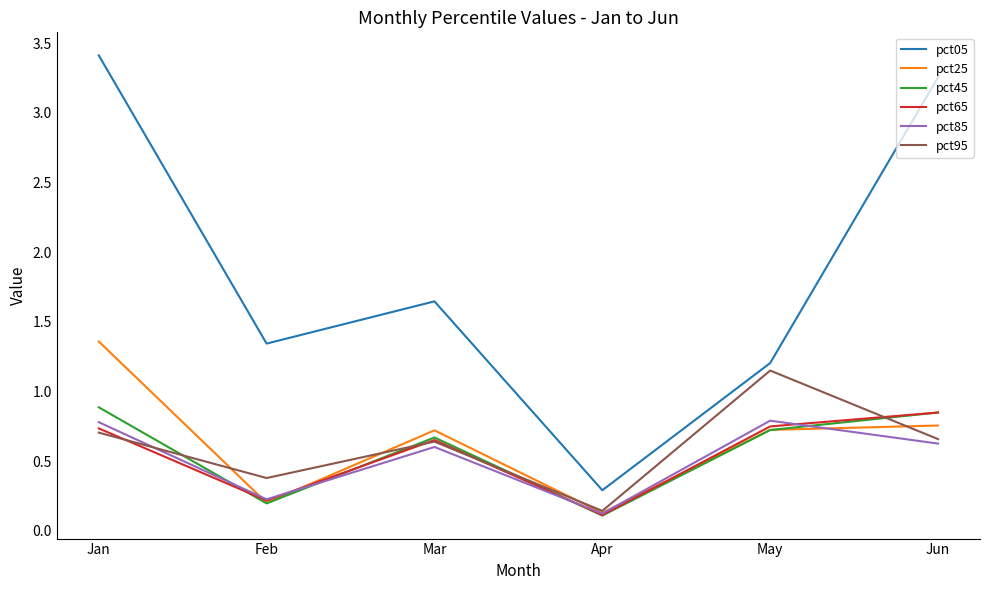

Where is the first local maximum for pct65?

Mar